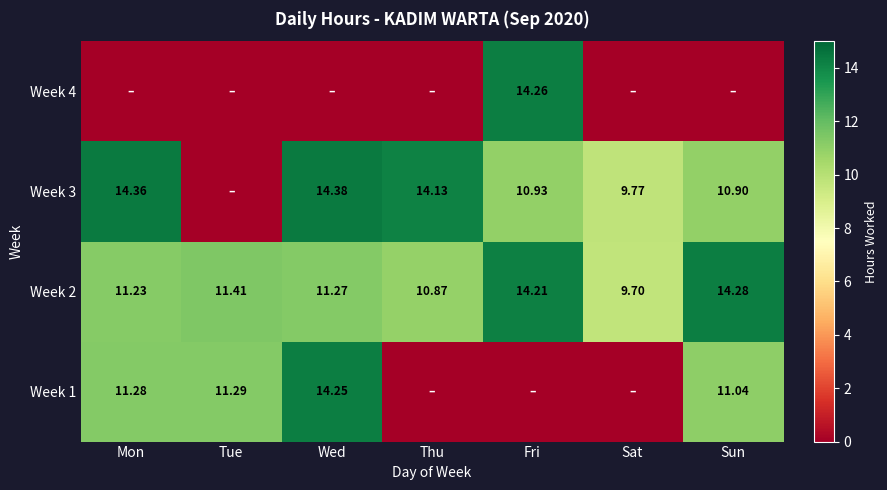

List the labels in order of Week 2 value, largest first.

Sun, Fri, Tue, Wed, Mon, Thu, Sat